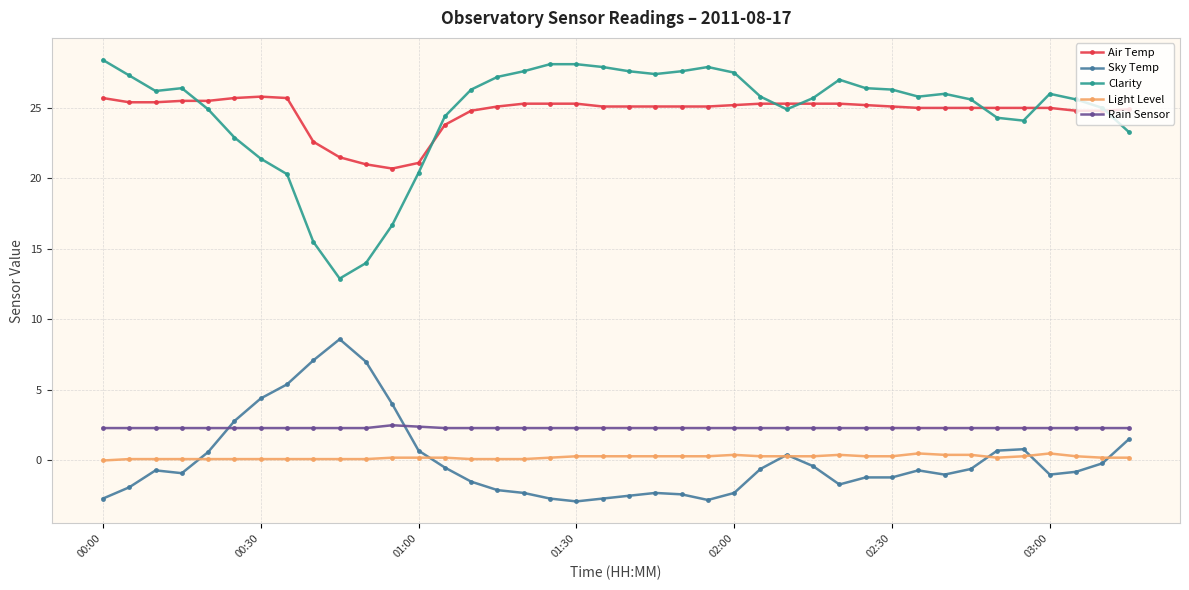

Rank the series by their maximum value, from highest to lowest.

Clarity, Air Temp, Sky Temp, Rain Sensor, Light Level